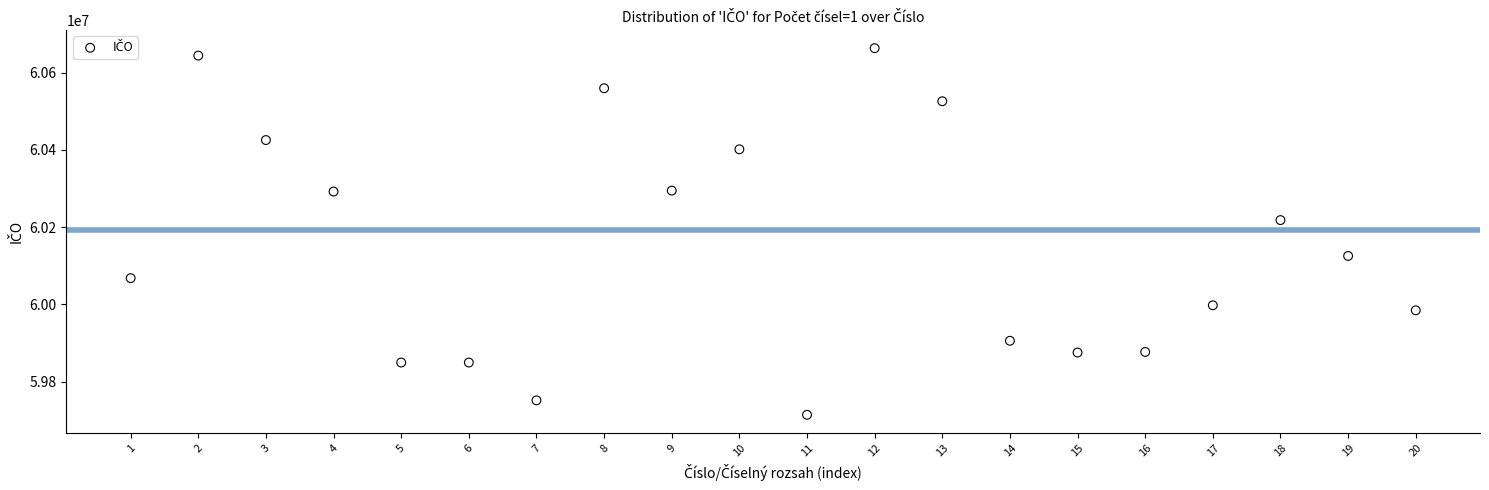

What Y value in the scatter plot is closest to 60188583?

60218092.4